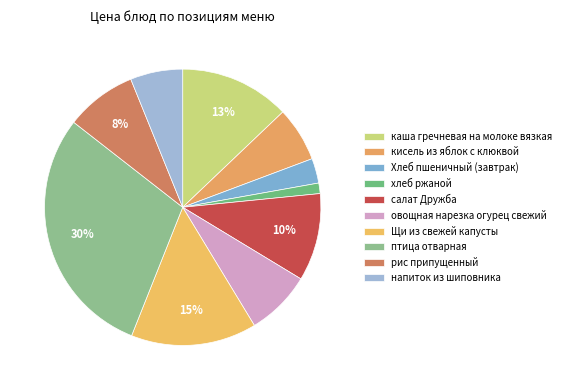

Which has a higher value, овощная нарезка огурец свежий or Щи из свежей капусты?

Щи из свежей капусты